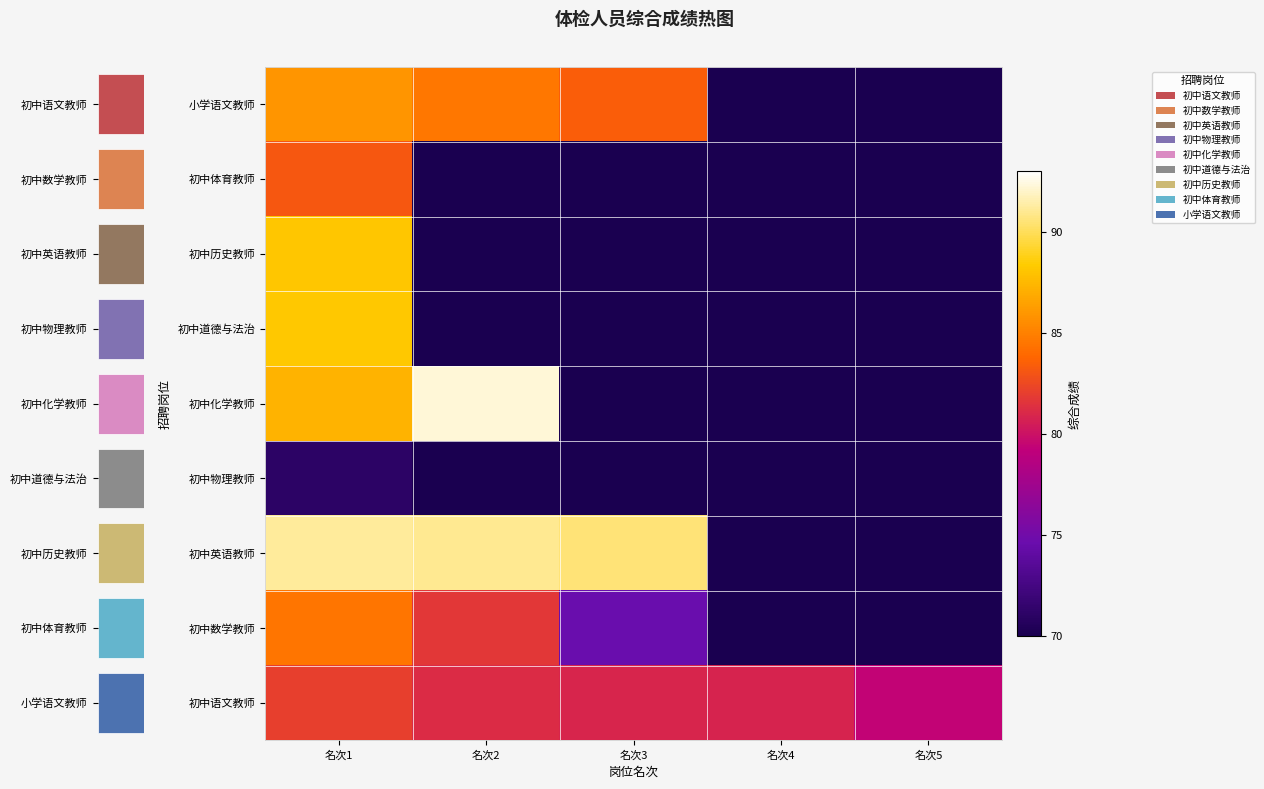

Count the number of categories in the chart.

5